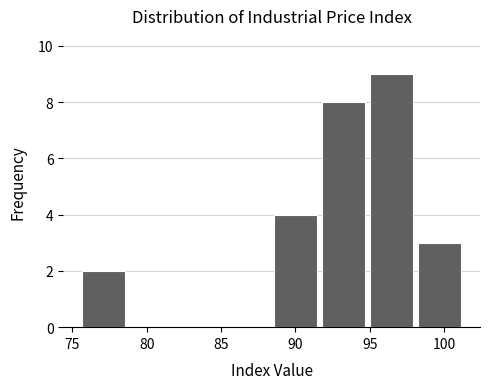

What is the height of the bar covering 91.5 to 95.0 on the x-axis? Neither the bar edges nor the heights are printed on the chart, so give them approximately, as read against the axes.

8